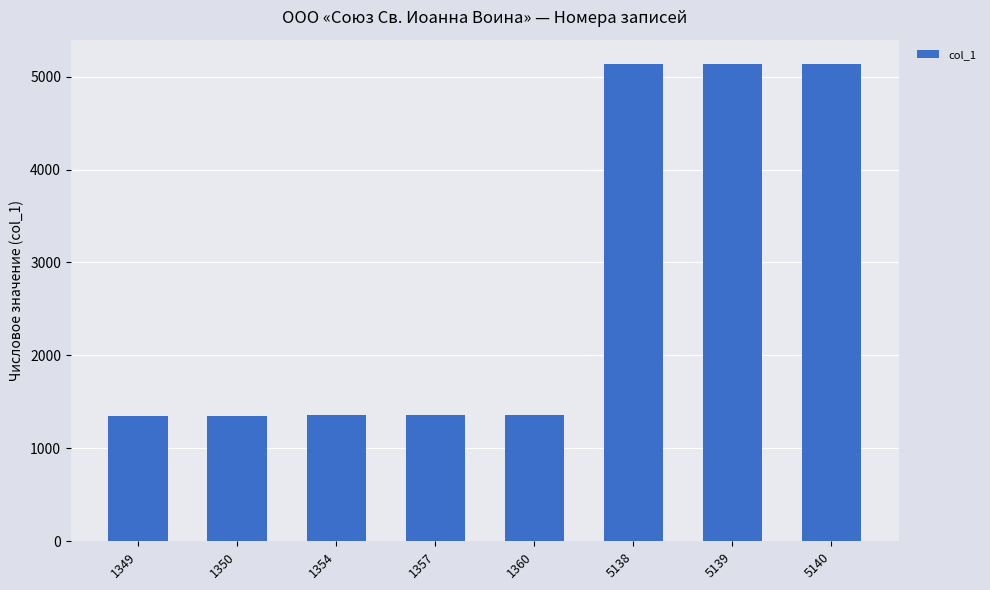

What is the sum of all values?

22187